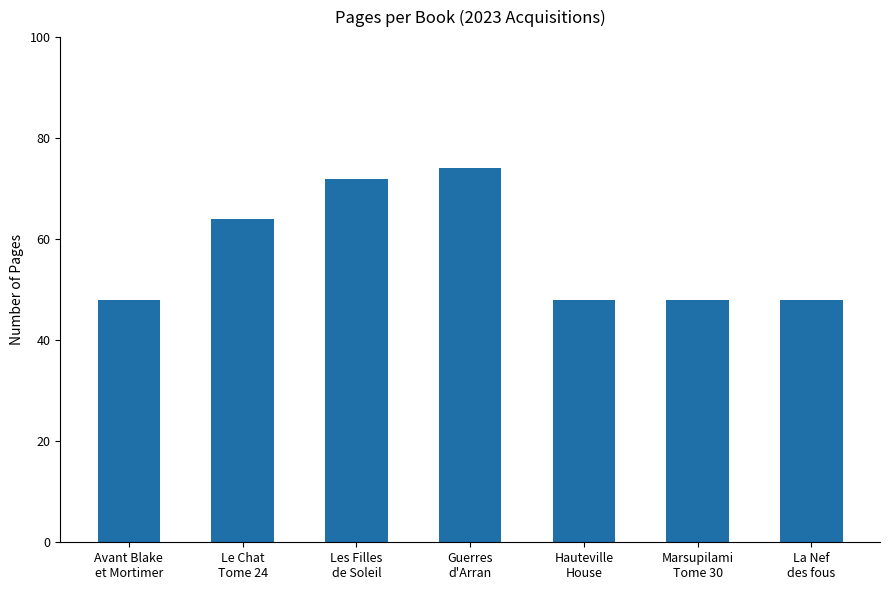

Reading right to left, list all the values displayed in this chart.

La Nef
des fous=48	Marsupilami
Tome 30=48	Hauteville
House=48	Guerres
d'Arran=74	Les Filles
de Soleil=72	Le Chat
Tome 24=64	Avant Blake
et Mortimer=48